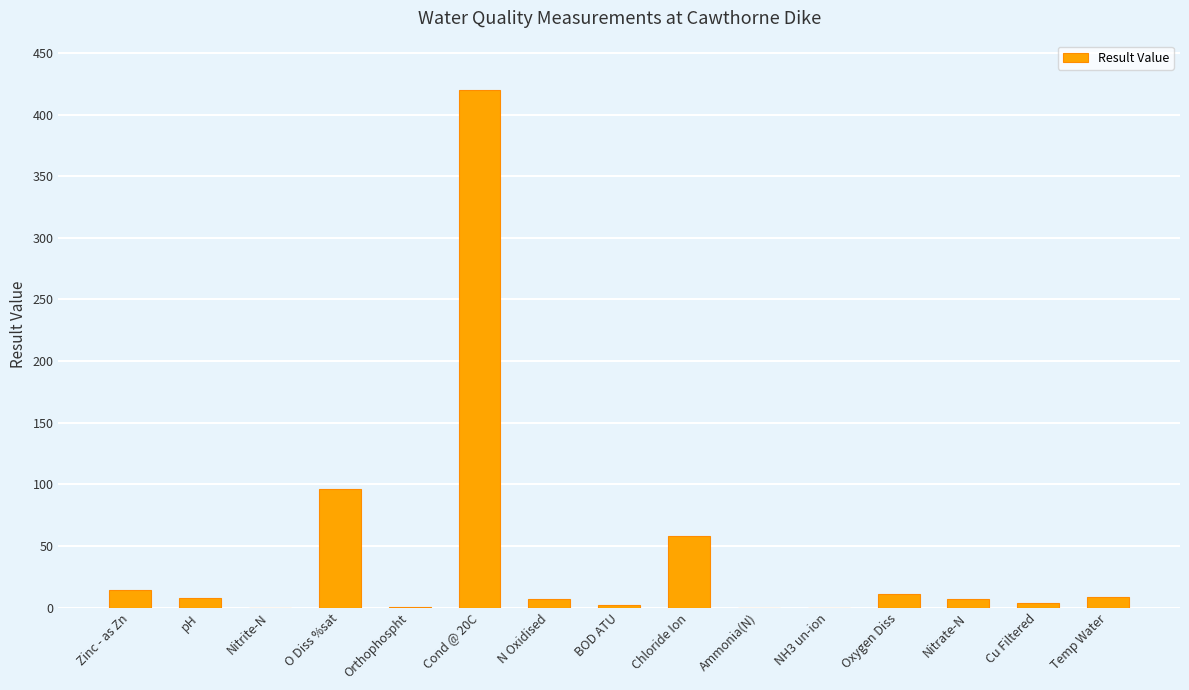

The chart shows a value of 36.6 at Chloride Ion. True or false?

False